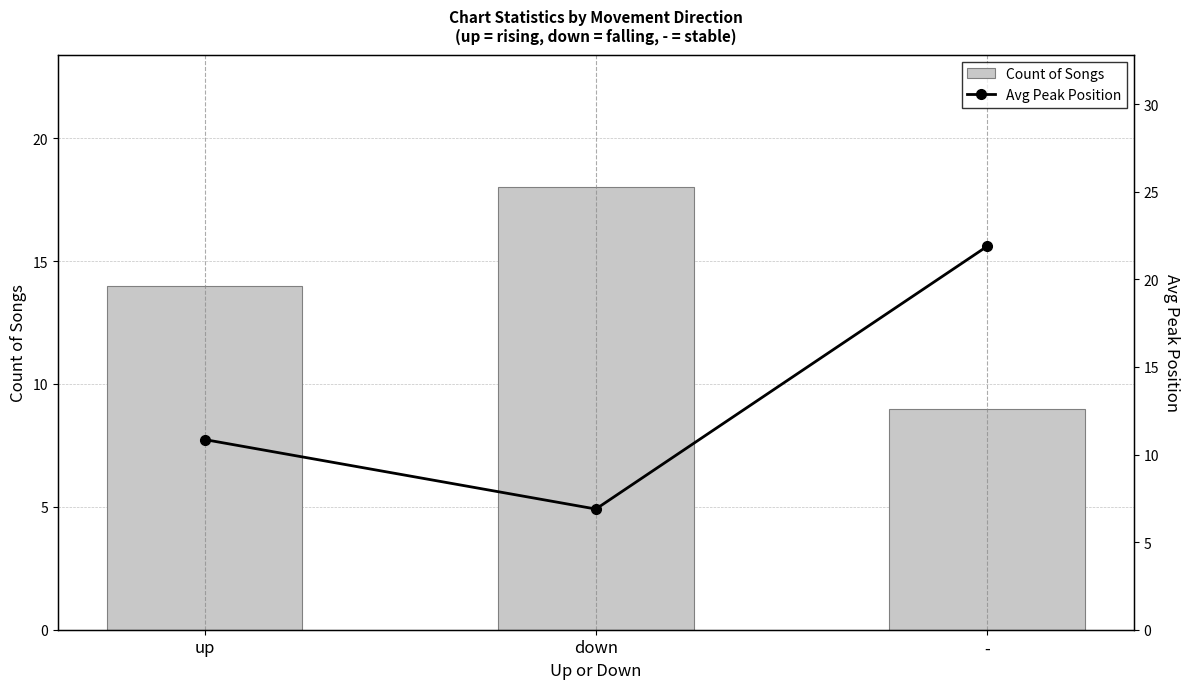

What is the sum of all Avg Peak Position values?

39.6